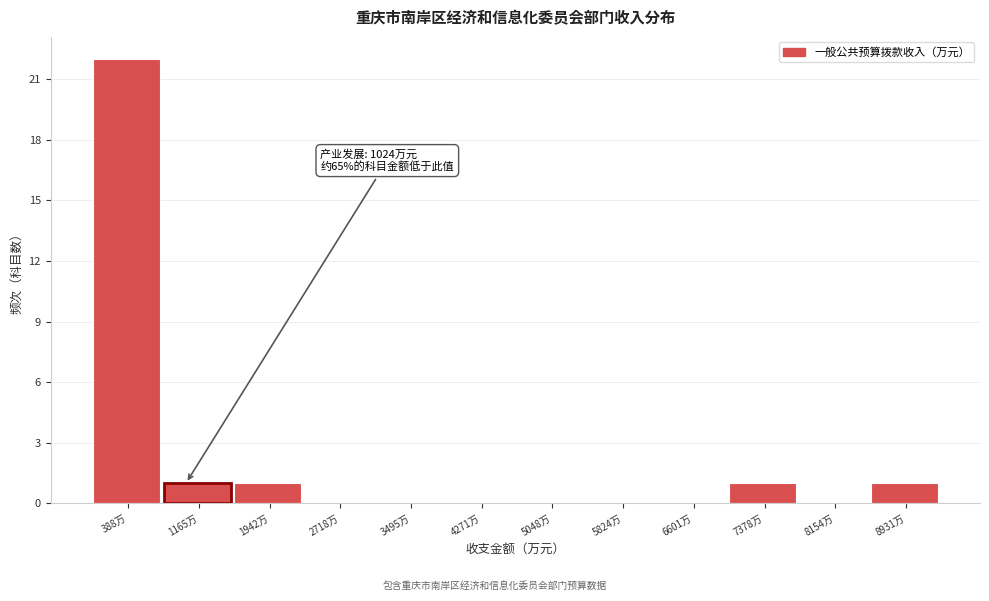

Over which range of the x-axis is the bar tallest?

0 to 800